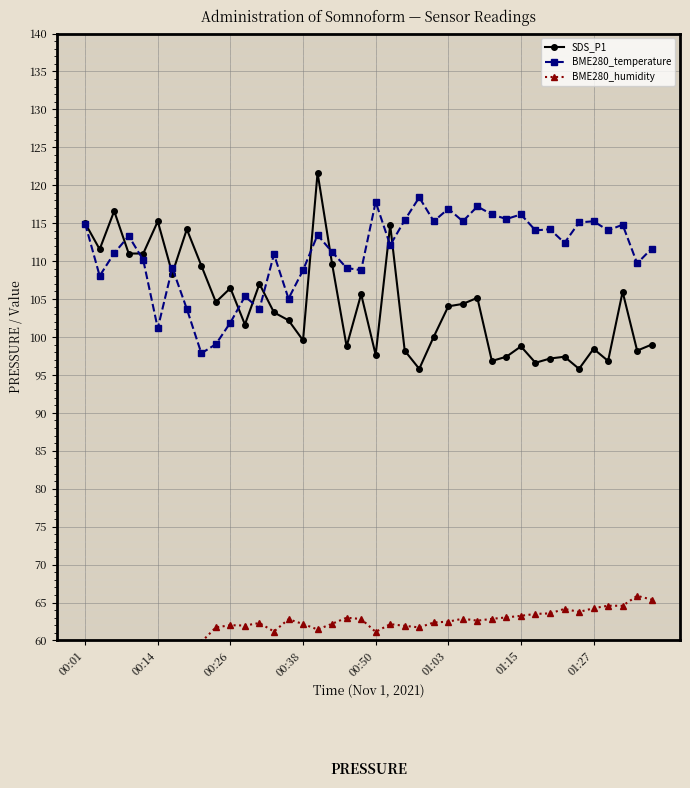

True or false: SDS_P1 has more than 0 interior local peaks.

True